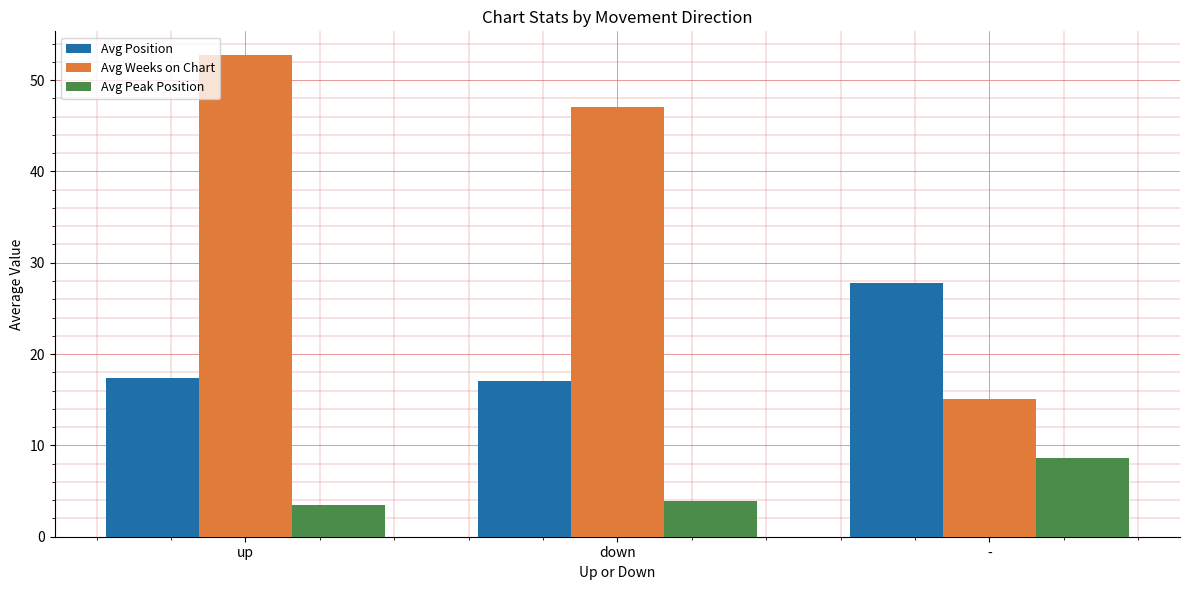

What position from the left is up?

1